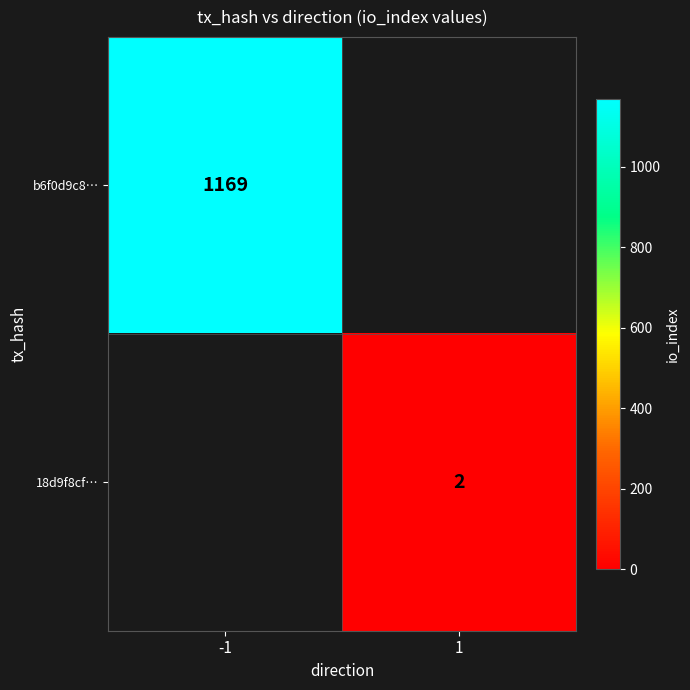

The value of 18d9f8cf… at 1 is 2. True or false?

True